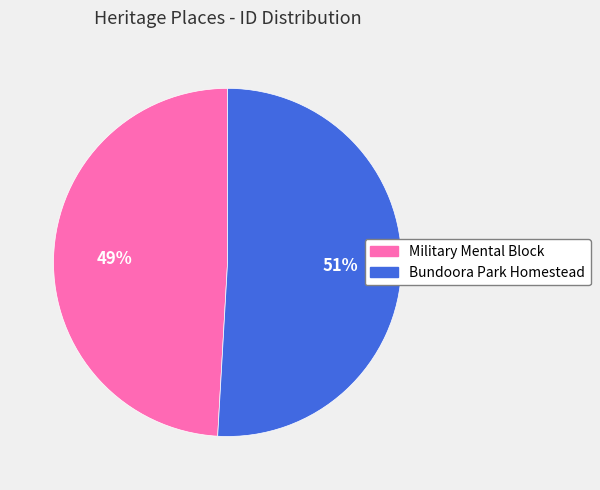

To the nearest percent, what is the difference between the Bundoora Park Homestead and Military Mental Block slice percentages?

2%